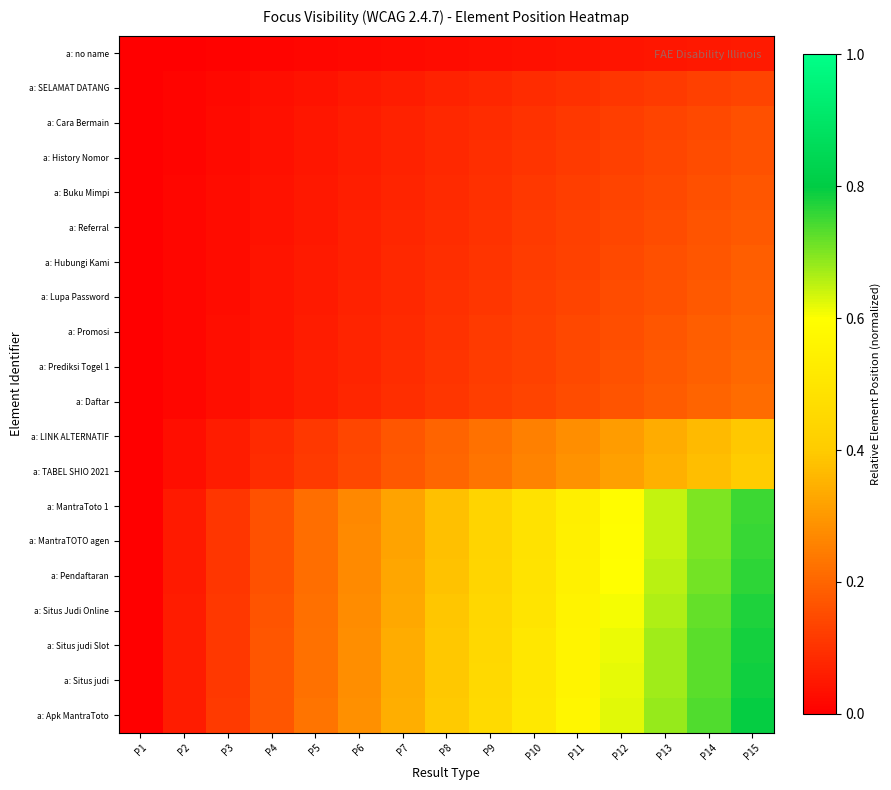

What is the greatest value displayed?

0.8